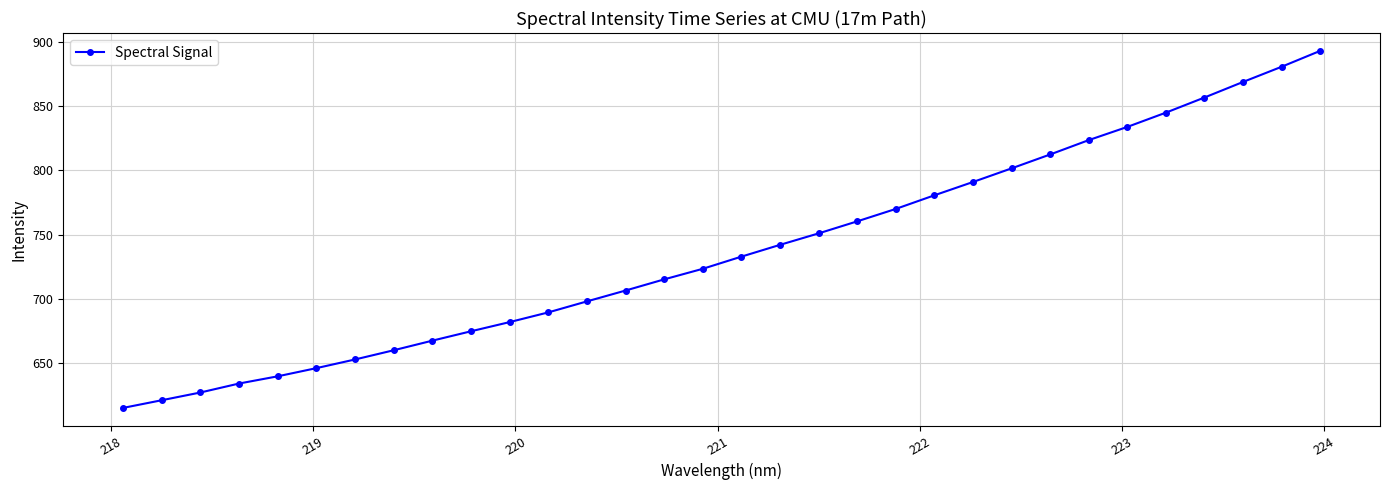

What is the value of the 26th point from the left?

823.6